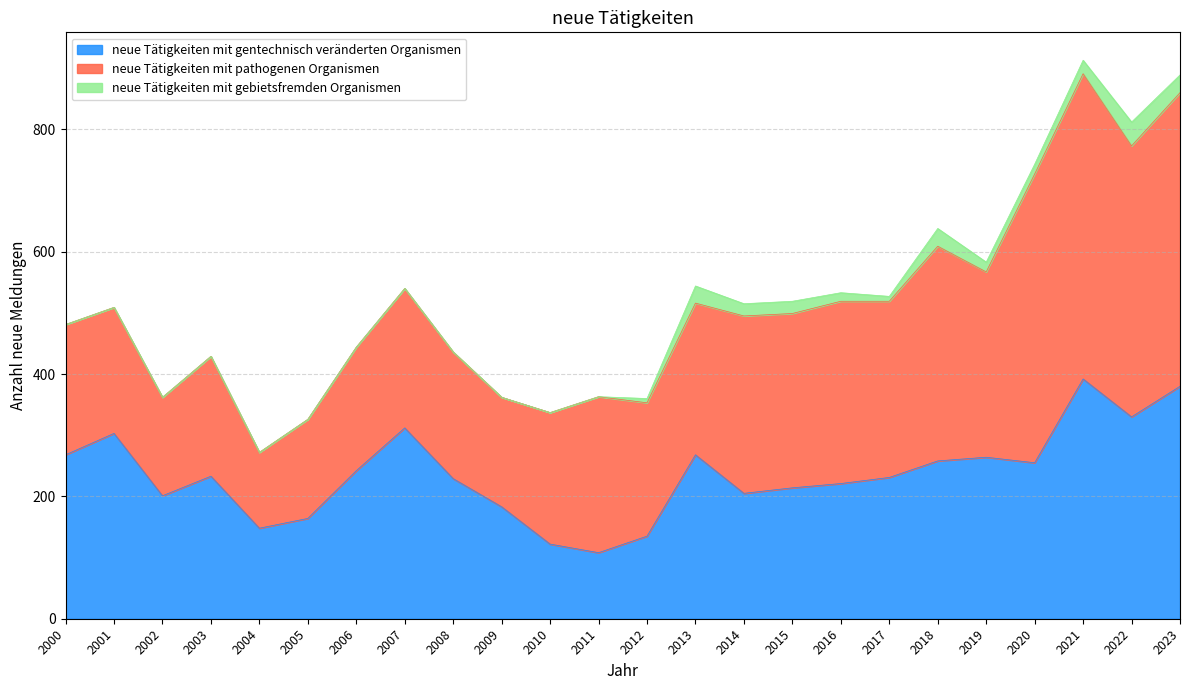

List the series in order of their peak value, highest first.

neue Tätigkeiten mit pathogenen Organismen, neue Tätigkeiten mit gentechnisch veränderten Organismen, neue Tätigkeiten mit gebietsfremden Organismen